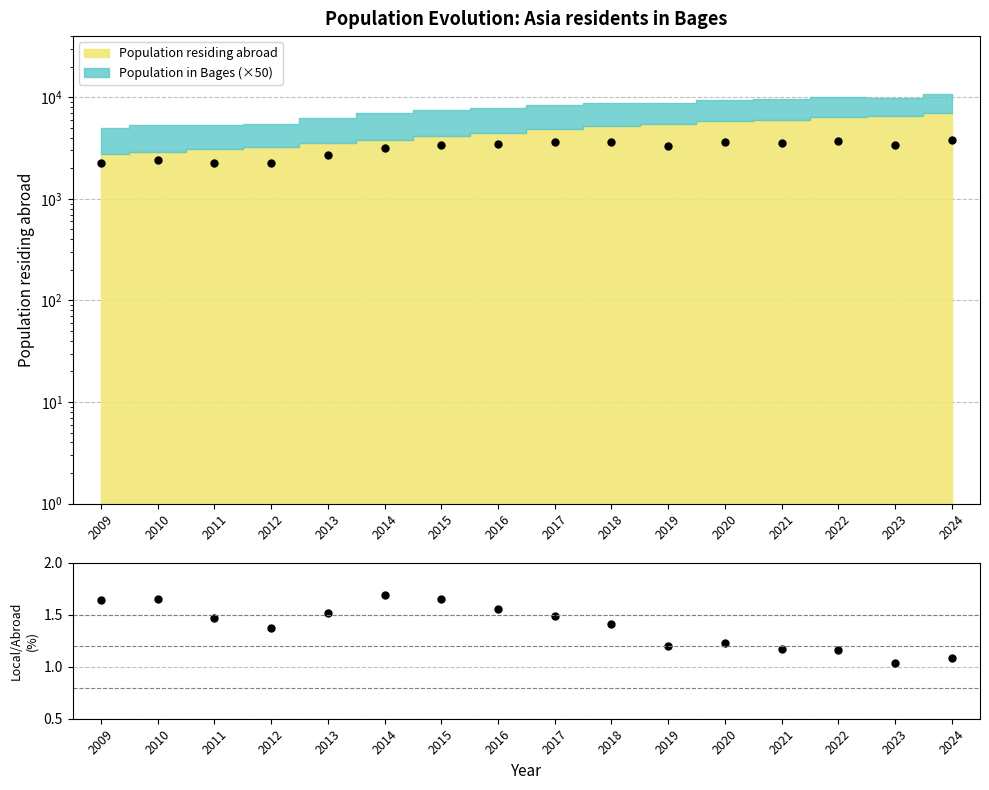

What is the minimum value shown in the chart?

1.0